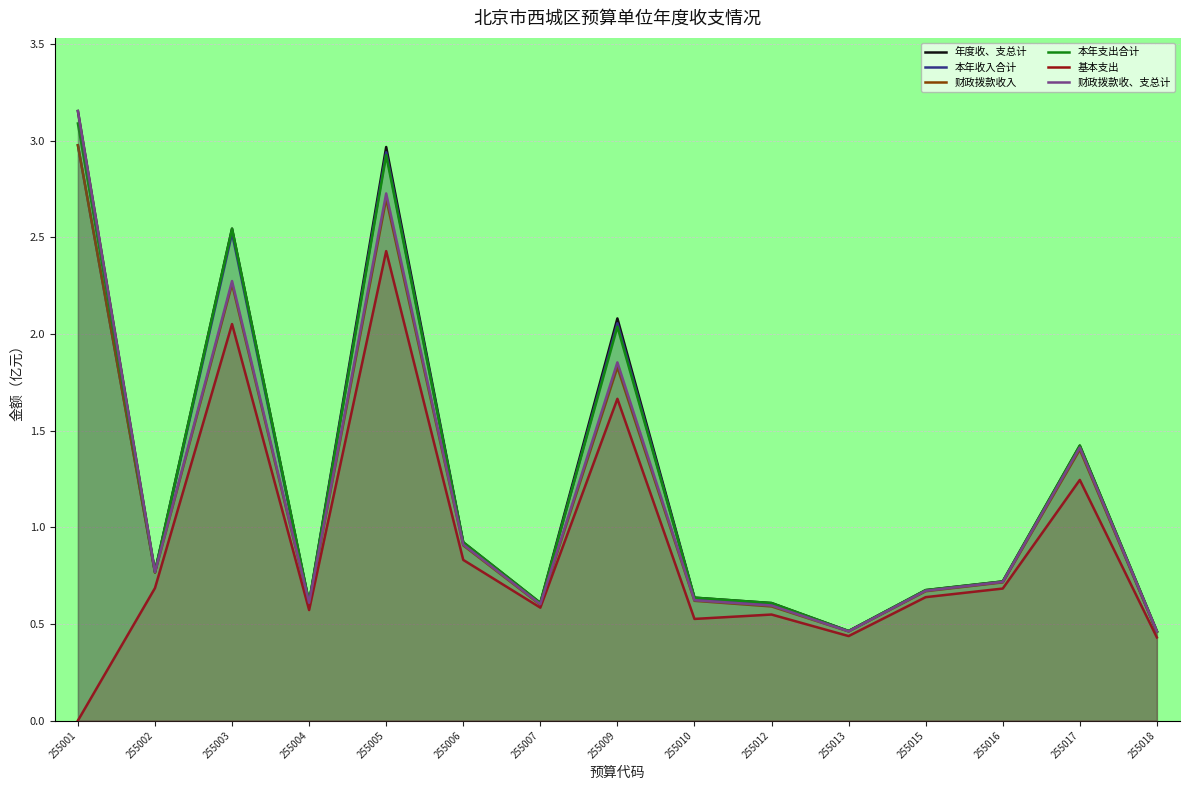

Is it true that 本年支出合计 equals 0.6 at 255007?

True